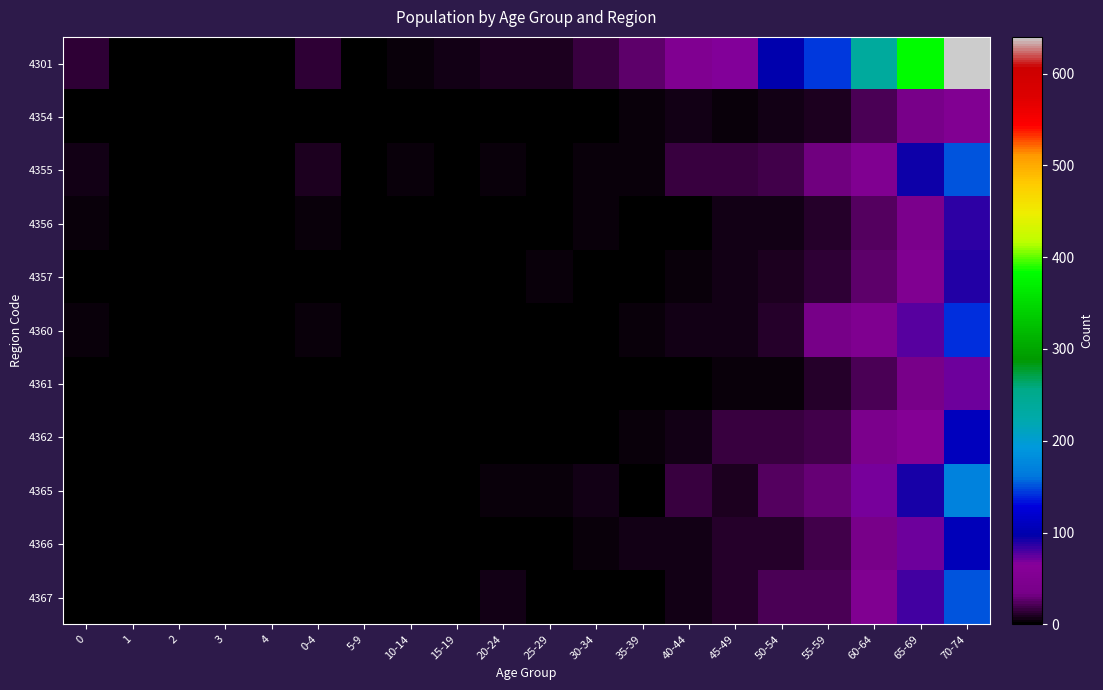

Reading left to right, list all the values displayed in this chart.

4301: 0=13	1=2	2=0	3=0	4=0	0-4=13	5-9=0	10-14=4	15-19=6	20-24=8	25-29=8	30-34=15	35-39=27	40-44=51	45-49=65	50-54=99	55-59=144	60-64=235	65-69=380	70-74=640
4354: 0=0	1=1	2=0	3=1	4=0	0-4=2	5-9=0	10-14=0	15-19=0	20-24=2	25-29=2	30-34=1	35-39=4	40-44=5	45-49=4	50-54=7	55-59=9	60-64=20	65-69=35	70-74=54
4355: 0=6	1=1	2=0	3=1	4=0	0-4=8	5-9=0	10-14=3	15-19=0	20-24=3	25-29=2	30-34=3	35-39=3	40-44=16	45-49=16	50-54=19	55-59=31	60-64=52	65-69=94	70-74=150
4356: 0=3	1=1	2=0	3=0	4=0	0-4=4	5-9=0	10-14=1	15-19=1	20-24=0	25-29=0	30-34=3	35-39=2	40-44=2	45-49=6	50-54=6	55-59=10	60-64=23	65-69=42	70-74=86
4357: 0=0	1=1	2=0	3=0	4=0	0-4=1	5-9=0	10-14=1	15-19=0	20-24=2	25-29=4	30-34=0	35-39=2	40-44=3	45-49=7	50-54=9	55-59=14	60-64=25	65-69=52	70-74=89
4360: 0=3	1=0	2=0	3=0	4=0	0-4=3	5-9=0	10-14=0	15-19=0	20-24=2	25-29=2	30-34=1	35-39=4	40-44=7	45-49=6	50-54=12	55-59=34	60-64=49	65-69=75	70-74=142
4361: 0=2	1=0	2=0	3=0	4=0	0-4=2	5-9=0	10-14=0	15-19=0	20-24=0	25-29=0	30-34=0	35-39=1	40-44=1	45-49=4	50-54=4	55-59=10	60-64=21	65-69=36	70-74=70
4362: 0=0	1=0	2=1	3=0	4=1	0-4=2	5-9=1	10-14=0	15-19=0	20-24=1	25-29=2	30-34=2	35-39=3	40-44=5	45-49=15	50-54=16	55-59=19	60-64=40	65-69=59	70-74=108
4365: 0=2	1=0	2=0	3=0	4=0	0-4=2	5-9=0	10-14=1	15-19=2	20-24=3	25-29=3	30-34=7	35-39=2	40-44=16	45-49=8	50-54=24	55-59=28	60-64=69	65-69=90	70-74=171
4366: 0=1	1=0	2=0	3=1	4=0	0-4=2	5-9=0	10-14=0	15-19=0	20-24=0	25-29=1	30-34=4	35-39=6	40-44=7	45-49=10	50-54=12	55-59=18	60-64=36	65-69=71	70-74=107
4367: 0=0	1=0	2=0	3=0	4=0	0-4=0	5-9=1	10-14=0	15-19=0	20-24=5	25-29=0	30-34=2	35-39=1	40-44=6	45-49=11	50-54=20	55-59=20	60-64=52	65-69=82	70-74=150